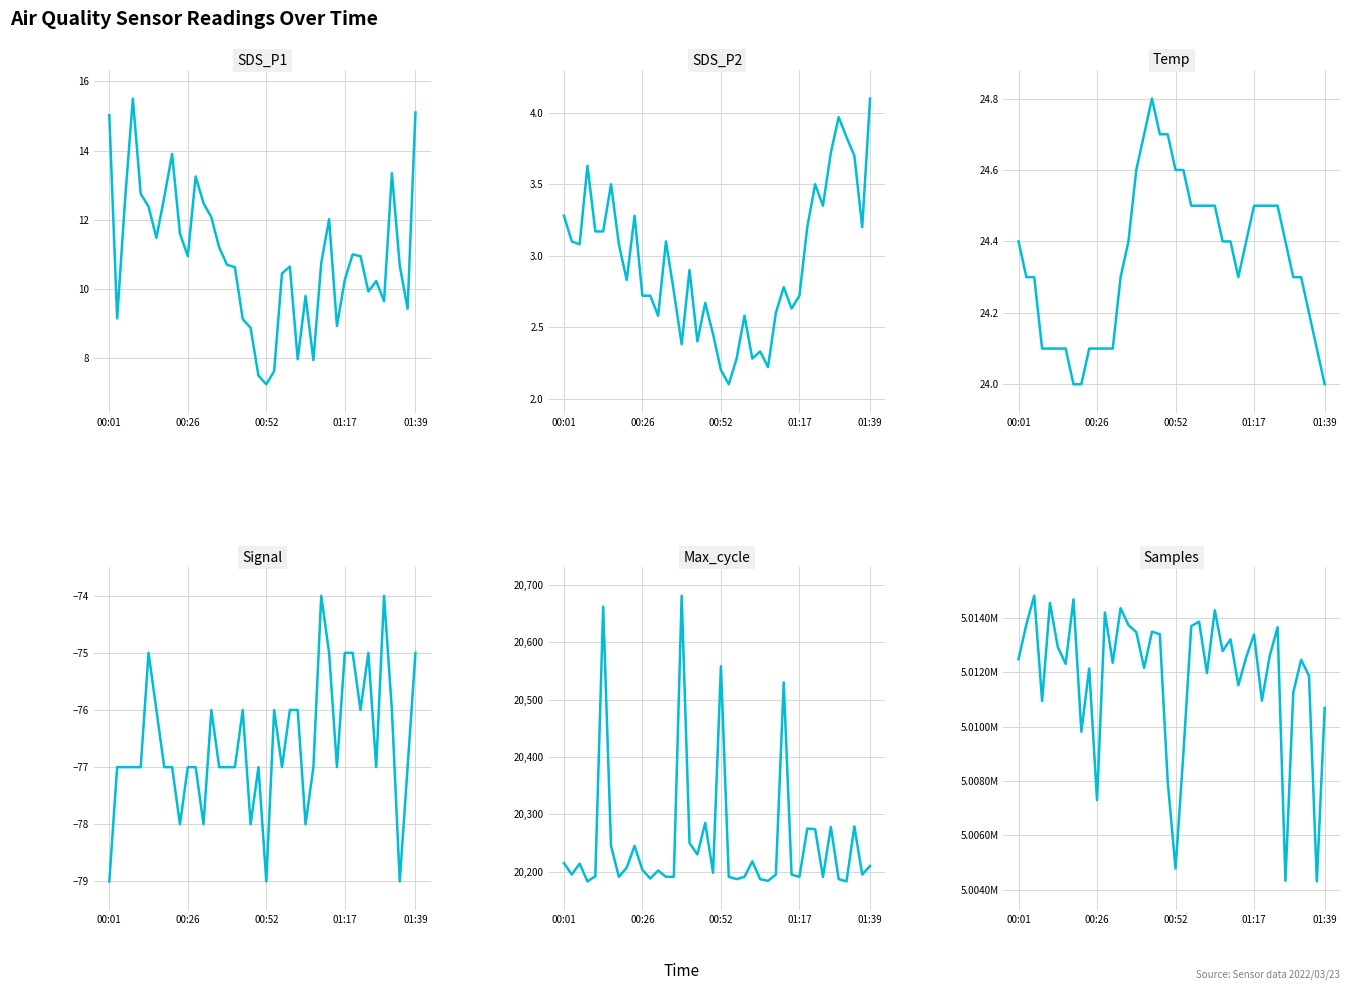

Reading left to right, what are all the values shown in this chart?

SDS_P1: 15.0	9.2	12.6	15.5	12.8	12.4	11.5	12.7	13.9	11.6	10.9	13.2	12.5	12.1	11.2	10.7	10.6	9.1	8.9	7.5	7.2	7.6	10.4	10.7	8.0	9.8	8.0	10.8	12.0	8.9	10.3	11.0	10.9	9.9	10.2	9.7	13.3	10.7	9.4	15.1
SDS_P2: 3.3	3.1	3.1	3.6	3.2	3.2	3.5	3.1	2.8	3.3	2.7	2.7	2.6	3.1	2.8	2.4	2.9	2.4	2.7	2.5	2.2	2.1	2.3	2.6	2.3	2.3	2.2	2.6	2.8	2.6	2.7	3.2	3.5	3.4	3.7	4.0	3.8	3.7	3.2	4.1
Temp: 24.4	24.3	24.3	24.1	24.1	24.1	24.1	24.0	24.0	24.1	24.1	24.1	24.1	24.3	24.4	24.6	24.7	24.8	24.7	24.7	24.6	24.6	24.5	24.5	24.5	24.5	24.4	24.4	24.3	24.4	24.5	24.5	24.5	24.5	24.4	24.3	24.3	24.2	24.1	24.0
Signal: -79.0	-77.0	-77.0	-77.0	-77.0	-75.0	-76.0	-77.0	-77.0	-78.0	-77.0	-77.0	-78.0	-76.0	-77.0	-77.0	-77.0	-76.0	-78.0	-77.0	-79.0	-76.0	-77.0	-76.0	-76.0	-78.0	-77.0	-74.0	-75.0	-77.0	-75.0	-75.0	-76.0	-75.0	-77.0	-74.0	-76.0	-79.0	-77.0	-75.0
Max_cycle: 20215.0	20195.0	20214.0	20183.0	20192.0	20662.0	20245.0	20191.0	20207.0	20245.0	20203.0	20188.0	20202.0	20191.0	20191.0	20681.0	20250.0	20230.0	20285.0	20198.0	20558.0	20191.0	20187.0	20191.0	20218.0	20187.0	20184.0	20195.0	20530.0	20195.0	20191.0	20275.0	20274.0	20191.0	20278.0	20187.0	20183.0	20279.0	20195.0	20210.0
Samples: 5012477.0	5013759.0	5014813.0	5010940.0	5014546.0	5012923.0	5012308.0	5014681.0	5009808.0	5012135.0	5007290.0	5014193.0	5012346.0	5014353.0	5013734.0	5013470.0	5012156.0	5013490.0	5013396.0	5007984.0	5004775.0	5009008.0	5013697.0	5013858.0	5011968.0	5014275.0	5012775.0	5013207.0	5011520.0	5012549.0	5013389.0	5010947.0	5012600.0	5013655.0	5004327.0	5011256.0	5012458.0	5011869.0	5004302.0	5010687.0